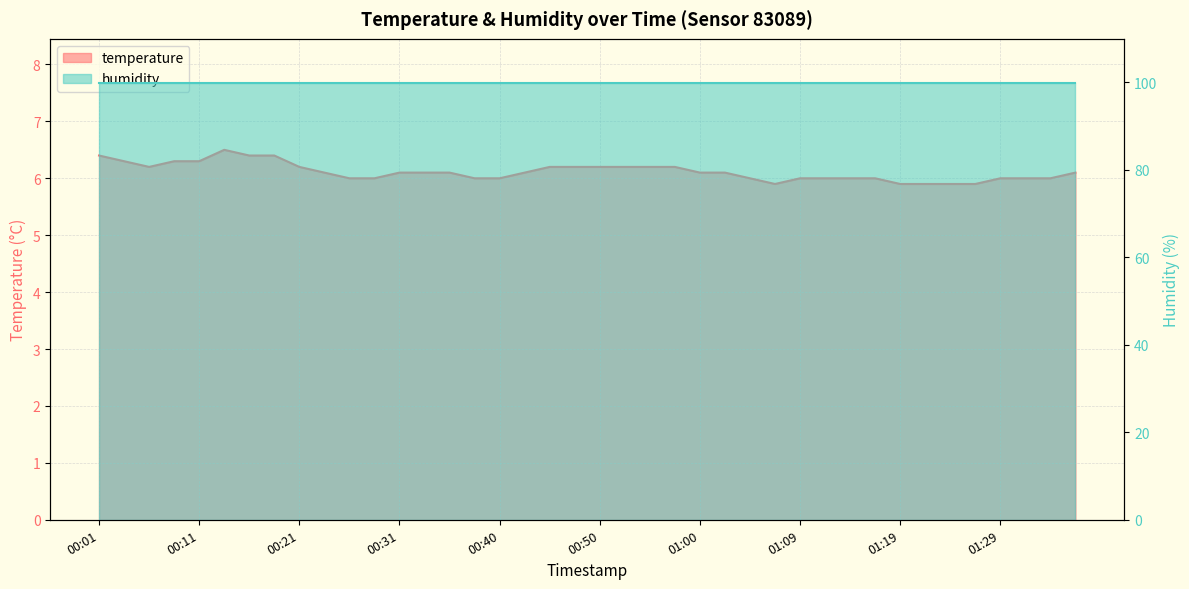

What is the value of the 6th point from the left?

6.5